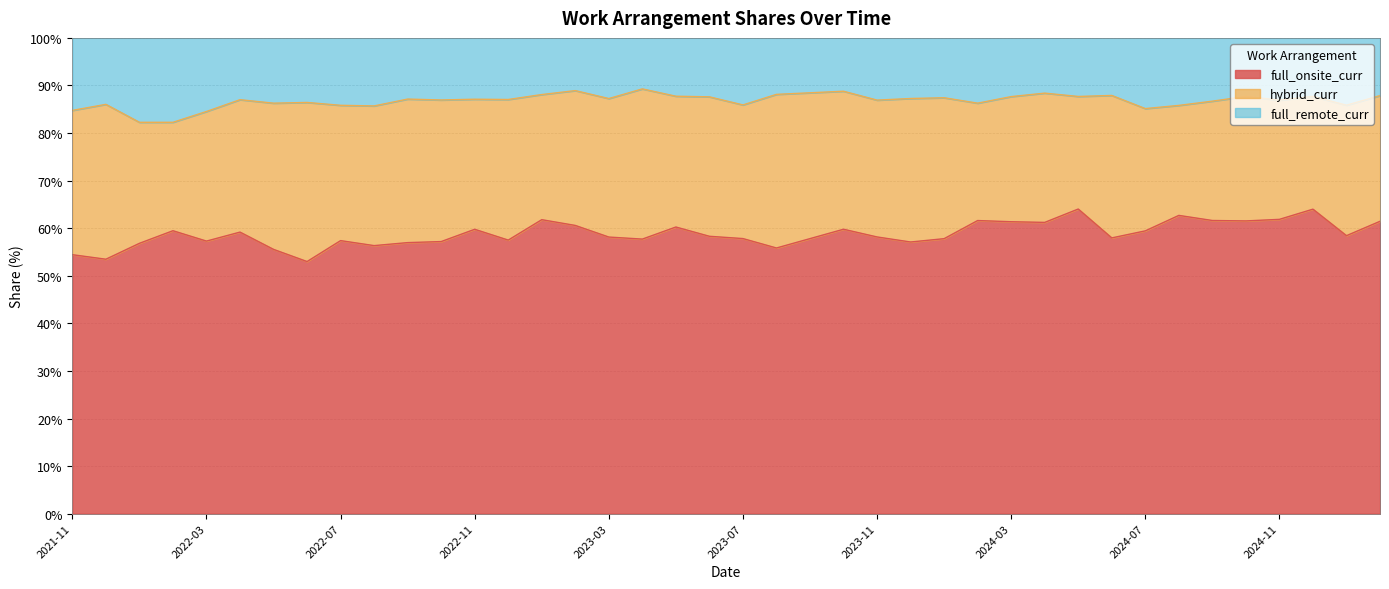

What is the maximum value for full_onsite_curr?

64.0